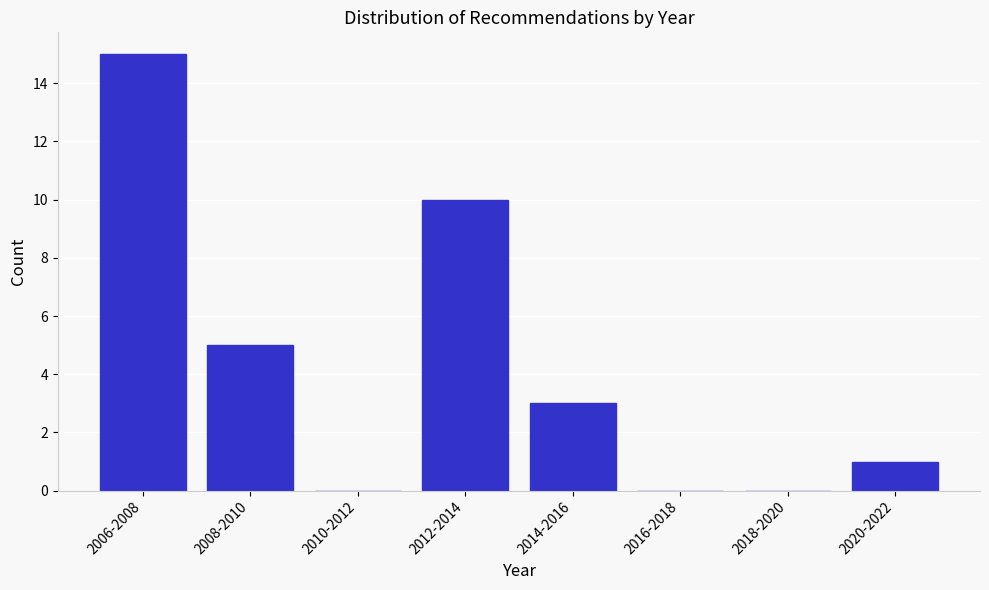

Reading left to right, what are all the values shown in this chart?

2006-2008=15	2008-2010=5	2010-2012=0	2012-2014=10	2014-2016=3	2016-2018=0	2018-2020=0	2020-2022=1